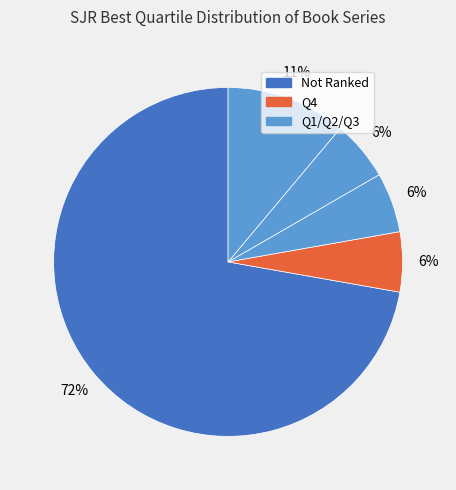

Count the number of slices in the pie.

5